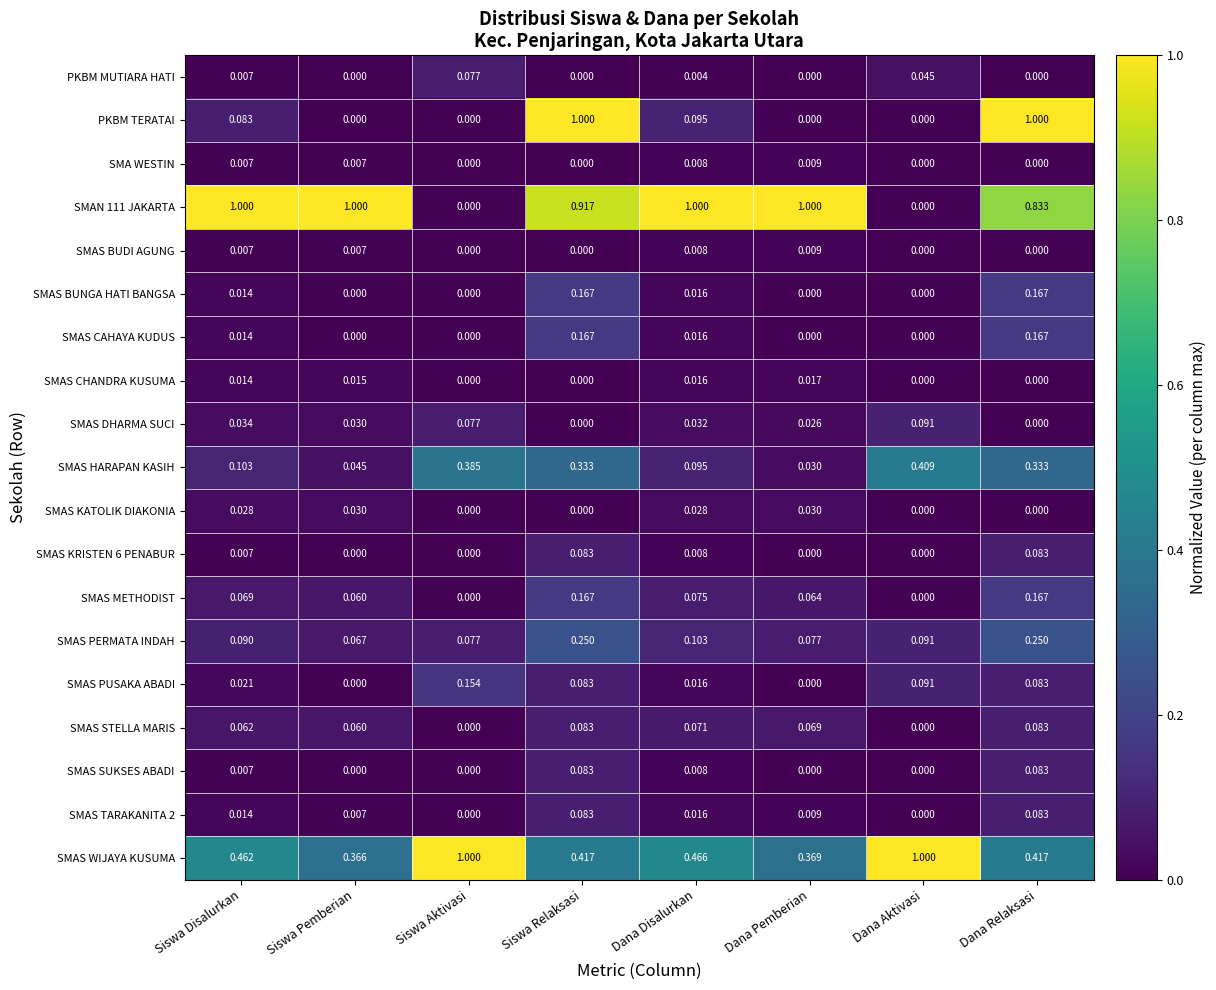

Between Siswa Disalurkan and Siswa Pemberian, which series saw the biggest shift?

SMAS WIJAYA KUSUMA